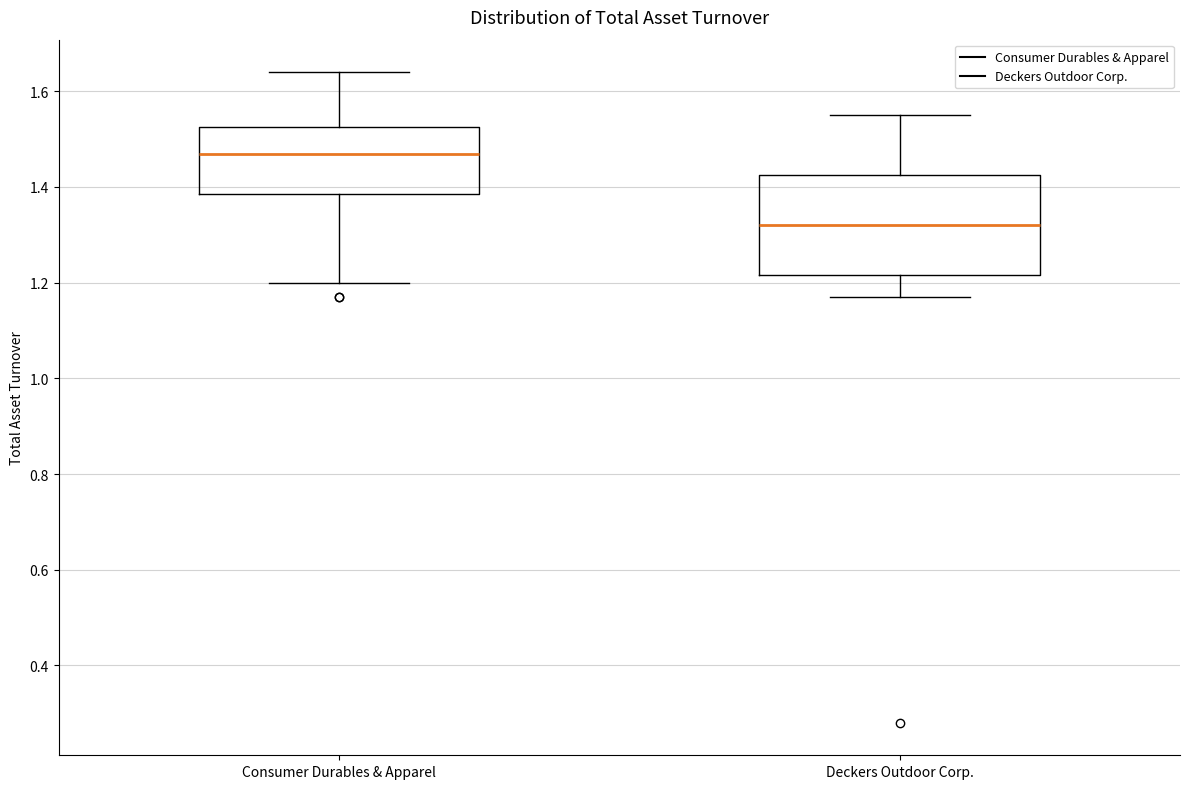

Which box is the tallest, from its lower edge to its upper edge?

Deckers Outdoor Corp.